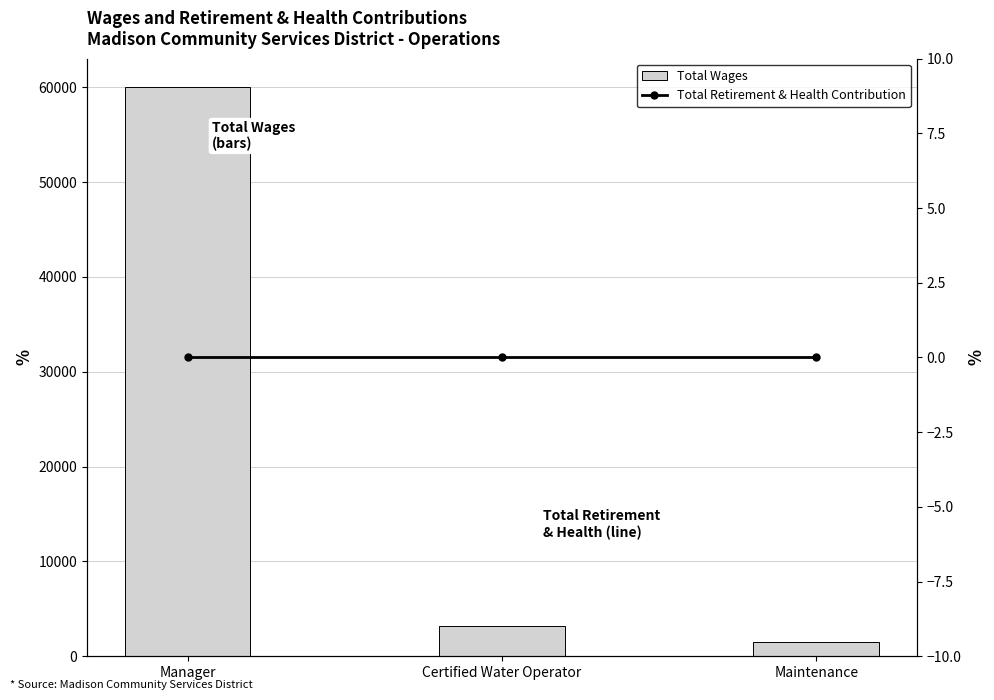

Reading left to right, what are all the values shown in this chart?

Total Wages: 60000	3200	1455
Total Retirement & Health Contribution: 0	0	0